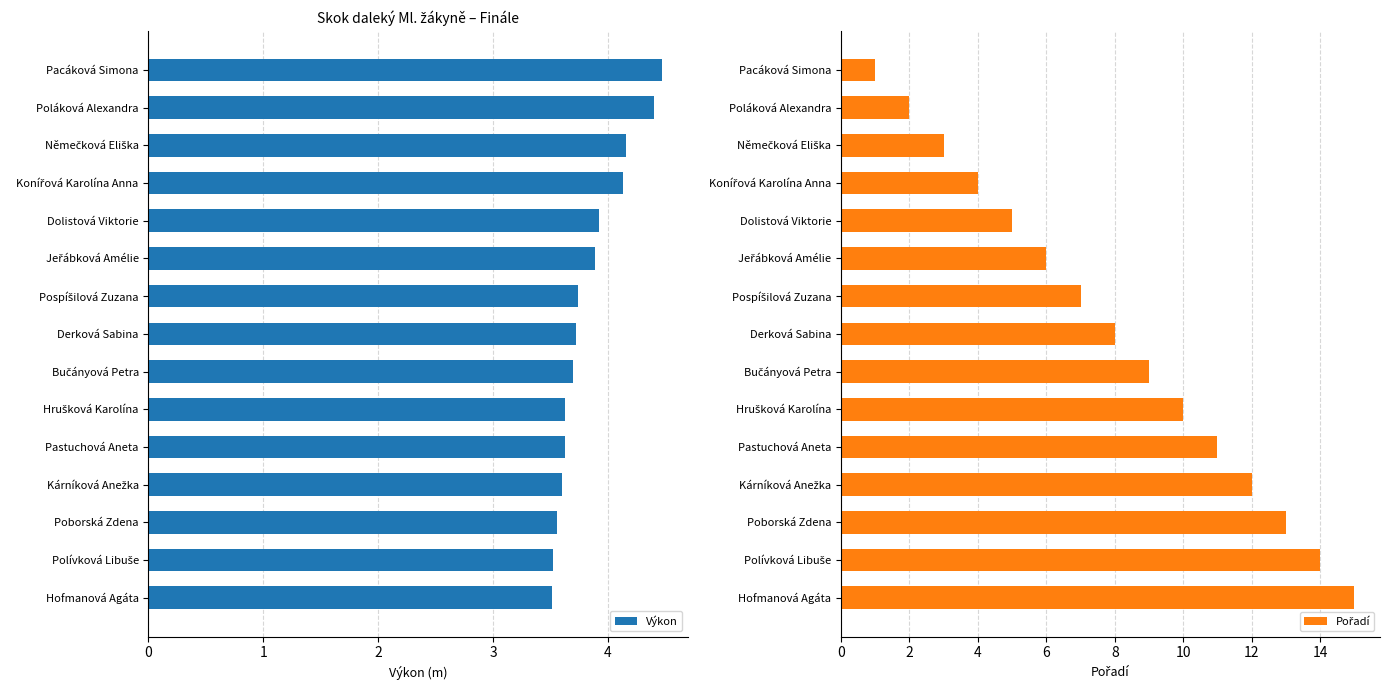

Which series has the largest total across all categories?

Pořadí